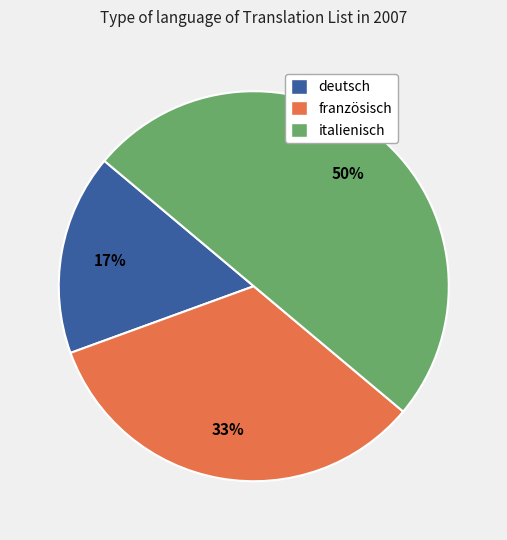

To the nearest percent, what portion does italienisch represent?

50%